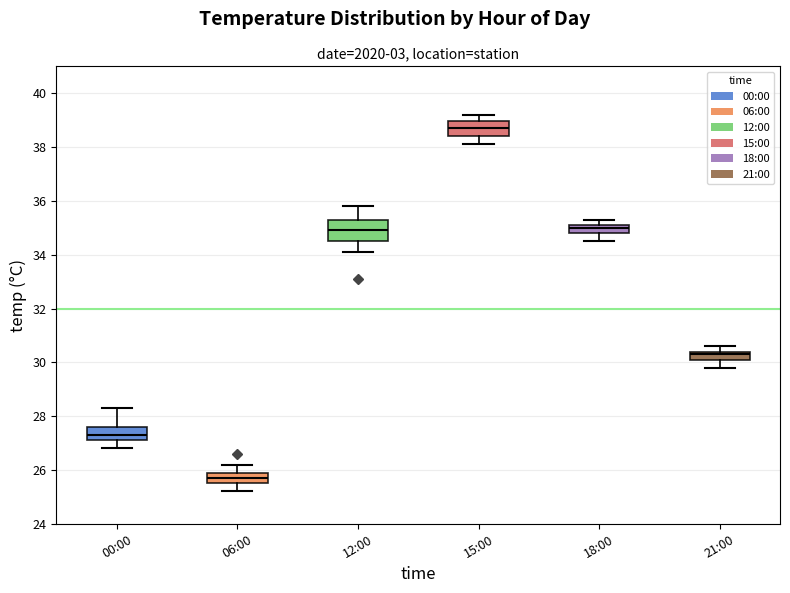

Where is the lower edge of the box for 00:00 on the y-axis? The values are not printed on the chart, so give them approximately, as read against the axis.

27.2